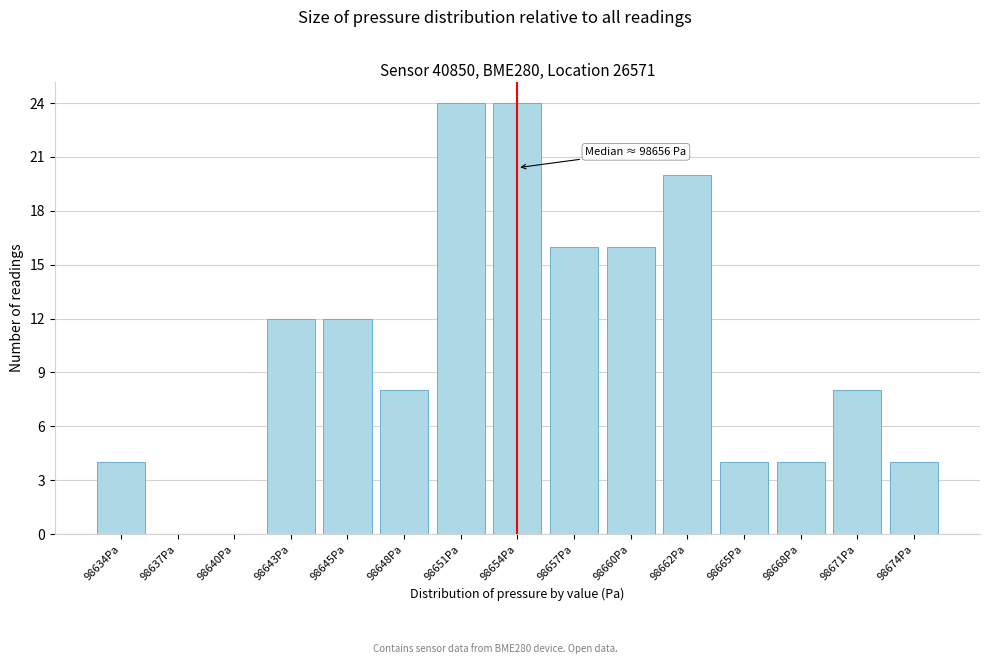

Reading left to right, list all the values displayed in this chart.

98634Pa=4	98637Pa=0	98640Pa=0	98643Pa=12	98645Pa=12	98648Pa=8	98651Pa=24	98654Pa=24	98657Pa=16	98660Pa=16	98662Pa=20	98665Pa=4	98668Pa=4	98671Pa=8	98674Pa=4